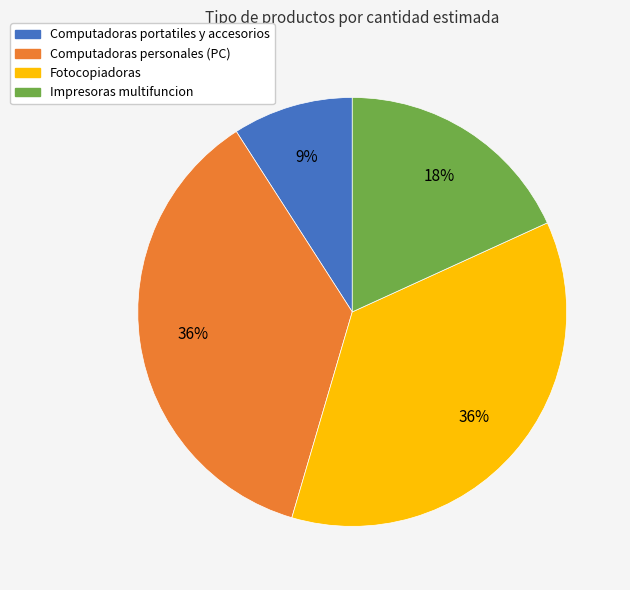

Is it true that Fotocopiadoras is 29% of the pie?

False